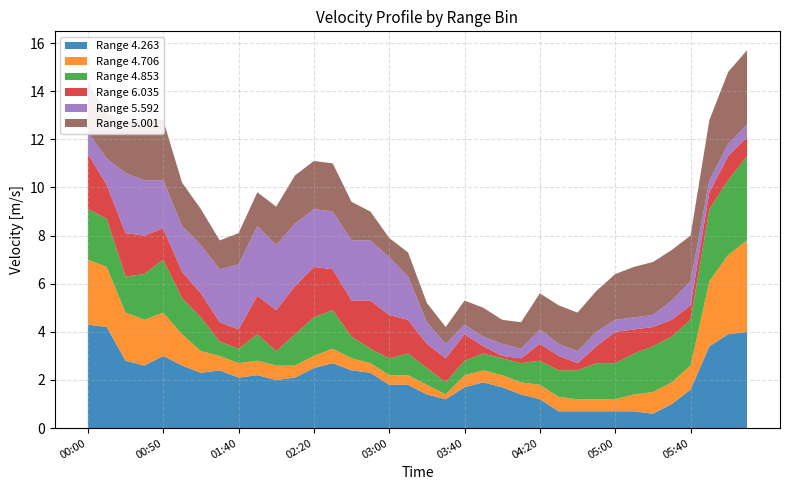

Reading left to right, list all the values displayed in this chart.

4.853: 2016/11/15 00:00=2.1	2016/11/15 00:10=2.0	2016/11/15 00:30=1.5	2016/11/15 00:40=1.9	2016/11/15 00:50=2.2	2016/11/15 01:00=1.5	2016/11/15 01:10=1.4	2016/11/15 01:30=0.6	2016/11/15 01:40=0.6	2016/11/15 01:50=1.1	2016/11/15 02:00=0.6	2016/11/15 02:10=1.3	2016/11/15 02:20=1.6	2016/11/15 02:30=1.6	2016/11/15 02:40=0.9	2016/11/15 02:50=0.6	2016/11/15 03:00=0.7	2016/11/15 03:10=0.9	2016/11/15 03:20=0.7	2016/11/15 03:30=0.5	2016/11/15 03:40=0.6	2016/11/15 03:50=0.7	2016/11/15 04:00=0.7	2016/11/15 04:10=0.8	2016/11/15 04:20=1.0	2016/11/15 04:30=1.1	2016/11/15 04:40=1.2	2016/11/15 04:50=1.5	2016/11/15 05:00=1.5	2016/11/15 05:10=1.7	2016/11/15 05:20=1.9	2016/11/15 05:30=1.9	2016/11/15 05:40=1.9	2016/11/15 06:10=3.0	2016/11/15 06:20=3.1	2016/11/15 06:30=3.5
5.001: 2016/11/15 00:00=2.1	2016/11/15 00:10=1.9	2016/11/15 00:30=2.1	2016/11/15 00:40=2.5	2016/11/15 00:50=2.5	2016/11/15 01:00=1.8	2016/11/15 01:10=1.5	2016/11/15 01:30=1.2	2016/11/15 01:40=1.3	2016/11/15 01:50=1.4	2016/11/15 02:00=1.6	2016/11/15 02:10=2.0	2016/11/15 02:20=2.0	2016/11/15 02:30=2.0	2016/11/15 02:40=1.6	2016/11/15 02:50=1.2	2016/11/15 03:00=0.8	2016/11/15 03:10=1.0	2016/11/15 03:20=0.8	2016/11/15 03:30=0.7	2016/11/15 03:40=1.0	2016/11/15 03:50=1.2	2016/11/15 04:00=1.0	2016/11/15 04:10=1.1	2016/11/15 04:20=1.5	2016/11/15 04:30=1.6	2016/11/15 04:40=1.6	2016/11/15 04:50=1.7	2016/11/15 05:00=1.9	2016/11/15 05:10=2.1	2016/11/15 05:20=2.2	2016/11/15 05:30=2.1	2016/11/15 05:40=1.9	2016/11/15 06:10=2.5	2016/11/15 06:20=3.0	2016/11/15 06:30=3.1
6.035: 2016/11/15 00:00=2.3	2016/11/15 00:10=1.4	2016/11/15 00:30=1.8	2016/11/15 00:40=1.6	2016/11/15 00:50=1.3	2016/11/15 01:00=1.1	2016/11/15 01:10=1.0	2016/11/15 01:30=0.8	2016/11/15 01:40=0.8	2016/11/15 01:50=1.6	2016/11/15 02:00=1.7	2016/11/15 02:10=2.0	2016/11/15 02:20=2.1	2016/11/15 02:30=1.7	2016/11/15 02:40=1.5	2016/11/15 02:50=2.0	2016/11/15 03:00=1.8	2016/11/15 03:10=1.4	2016/11/15 03:20=1.0	2016/11/15 03:30=1.0	2016/11/15 03:40=1.1	2016/11/15 03:50=0.3	2016/11/15 04:00=0.1	2016/11/15 04:10=0.2	2016/11/15 04:20=0.7	2016/11/15 04:30=0.6	2016/11/15 04:40=0.3	2016/11/15 04:50=0.7	2016/11/15 05:00=1.3	2016/11/15 05:10=1.0	2016/11/15 05:20=0.8	2016/11/15 05:30=0.7	2016/11/15 05:40=0.6	2016/11/15 06:10=0.7	2016/11/15 06:20=1.0	2016/11/15 06:30=0.8
4.706: 2016/11/15 00:00=2.7	2016/11/15 00:10=2.5	2016/11/15 00:30=2.0	2016/11/15 00:40=1.9	2016/11/15 00:50=1.8	2016/11/15 01:00=1.3	2016/11/15 01:10=0.9	2016/11/15 01:30=0.6	2016/11/15 01:40=0.6	2016/11/15 01:50=0.6	2016/11/15 02:00=0.6	2016/11/15 02:10=0.5	2016/11/15 02:20=0.5	2016/11/15 02:30=0.6	2016/11/15 02:40=0.5	2016/11/15 02:50=0.4	2016/11/15 03:00=0.4	2016/11/15 03:10=0.4	2016/11/15 03:20=0.4	2016/11/15 03:30=0.2	2016/11/15 03:40=0.5	2016/11/15 03:50=0.5	2016/11/15 04:00=0.5	2016/11/15 04:10=0.5	2016/11/15 04:20=0.6	2016/11/15 04:30=0.6	2016/11/15 04:40=0.5	2016/11/15 04:50=0.5	2016/11/15 05:00=0.5	2016/11/15 05:10=0.7	2016/11/15 05:20=0.9	2016/11/15 05:30=0.9	2016/11/15 05:40=1.0	2016/11/15 06:10=2.7	2016/11/15 06:20=3.3	2016/11/15 06:30=3.8
5.592: 2016/11/15 00:00=0.9	2016/11/15 00:10=1.1	2016/11/15 00:30=2.5	2016/11/15 00:40=2.3	2016/11/15 00:50=2.0	2016/11/15 01:00=1.9	2016/11/15 01:10=2.0	2016/11/15 01:30=2.2	2016/11/15 01:40=2.7	2016/11/15 01:50=2.9	2016/11/15 02:00=2.7	2016/11/15 02:10=2.6	2016/11/15 02:20=2.4	2016/11/15 02:30=2.4	2016/11/15 02:40=2.5	2016/11/15 02:50=2.5	2016/11/15 03:00=2.4	2016/11/15 03:10=1.8	2016/11/15 03:20=0.9	2016/11/15 03:30=0.6	2016/11/15 03:40=0.4	2016/11/15 03:50=0.4	2016/11/15 04:00=0.5	2016/11/15 04:10=0.4	2016/11/15 04:20=0.6	2016/11/15 04:30=0.5	2016/11/15 04:40=0.5	2016/11/15 04:50=0.6	2016/11/15 05:00=0.5	2016/11/15 05:10=0.5	2016/11/15 05:20=0.5	2016/11/15 05:30=0.8	2016/11/15 05:40=1.0	2016/11/15 06:10=0.5	2016/11/15 06:20=0.5	2016/11/15 06:30=0.5
4.263: 2016/11/15 00:00=4.3	2016/11/15 00:10=4.2	2016/11/15 00:30=2.8	2016/11/15 00:40=2.6	2016/11/15 00:50=3.0	2016/11/15 01:00=2.6	2016/11/15 01:10=2.3	2016/11/15 01:30=2.4	2016/11/15 01:40=2.1	2016/11/15 01:50=2.2	2016/11/15 02:00=2.0	2016/11/15 02:10=2.1	2016/11/15 02:20=2.5	2016/11/15 02:30=2.7	2016/11/15 02:40=2.4	2016/11/15 02:50=2.3	2016/11/15 03:00=1.8	2016/11/15 03:10=1.8	2016/11/15 03:20=1.4	2016/11/15 03:30=1.2	2016/11/15 03:40=1.7	2016/11/15 03:50=1.9	2016/11/15 04:00=1.7	2016/11/15 04:10=1.4	2016/11/15 04:20=1.2	2016/11/15 04:30=0.7	2016/11/15 04:40=0.7	2016/11/15 04:50=0.7	2016/11/15 05:00=0.7	2016/11/15 05:10=0.7	2016/11/15 05:20=0.6	2016/11/15 05:30=1.0	2016/11/15 05:40=1.6	2016/11/15 06:10=3.4	2016/11/15 06:20=3.9	2016/11/15 06:30=4.0